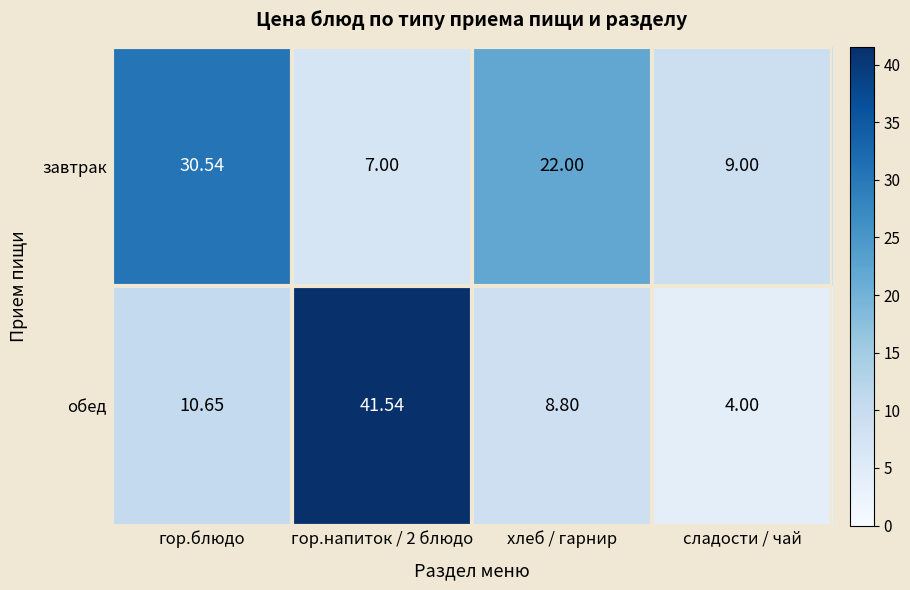

At which label does завтрак reach its peak?

гор.блюдо